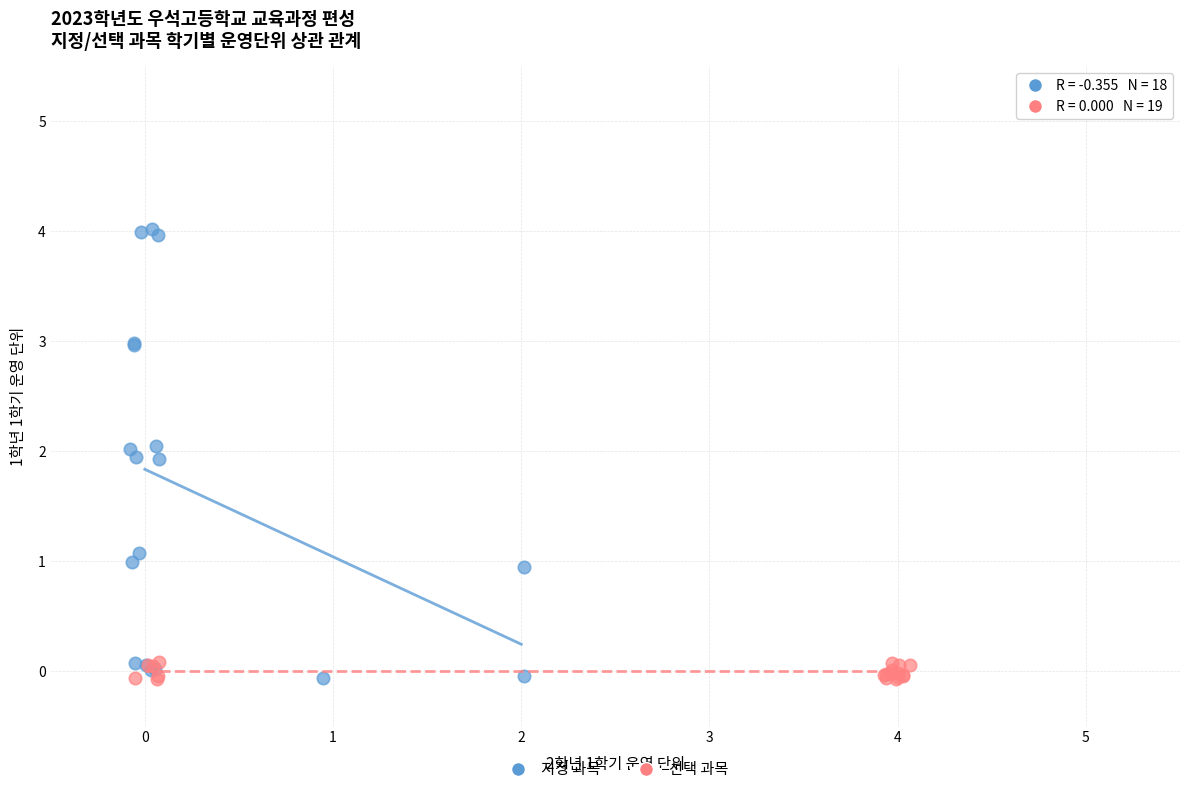

Which series has the widest spread of Y values?

지정 과목